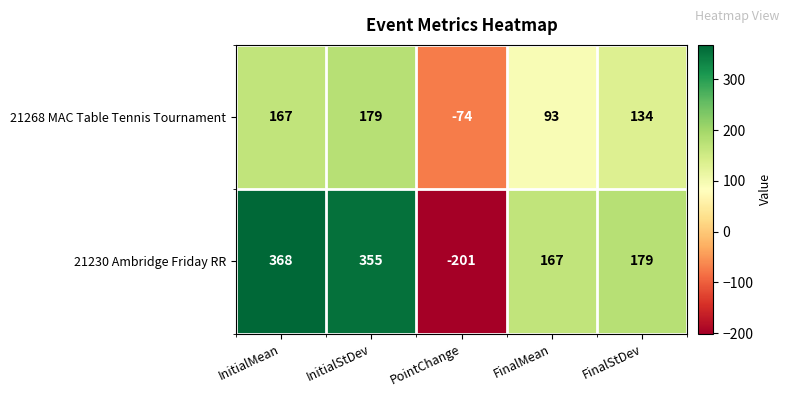

Rank the series at FinalMean from highest to lowest value.

21230 Ambridge Friday RR, 21268 MAC Table Tennis Tournament